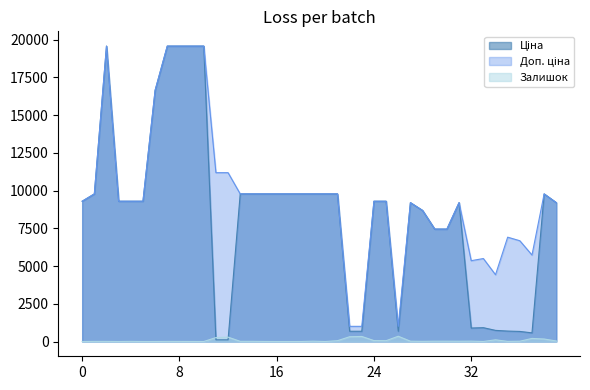

What is the difference between the highest and lowest values at 0?

9290.5